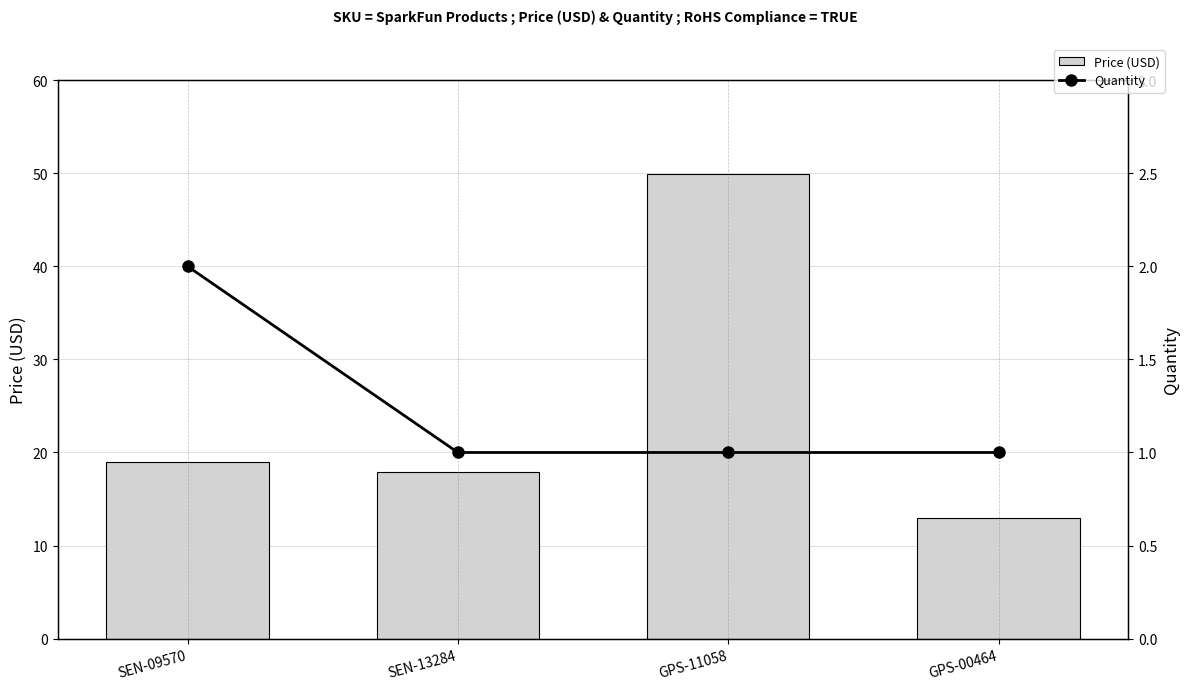

Which has a higher value, GPS-00464 or SEN-09570?

SEN-09570